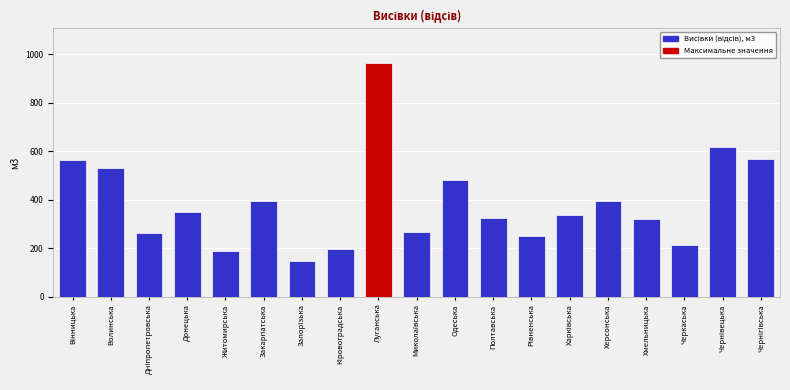

What is the approximate value at Закарпатська?

396.1